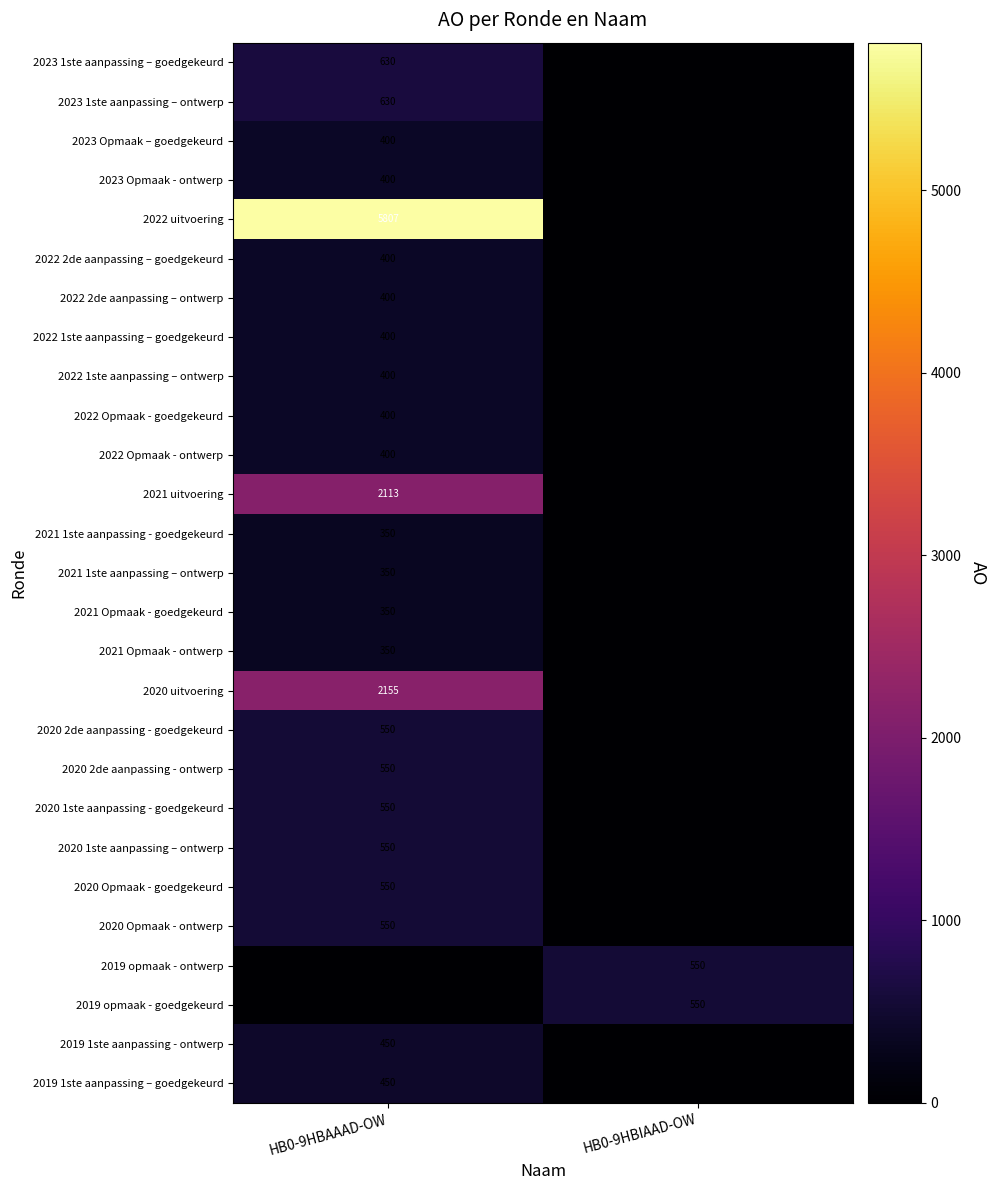

True or false: 2020 Opmaak - ontwerp has a value of 975 at HB0-9HBAAAD-OW.

False